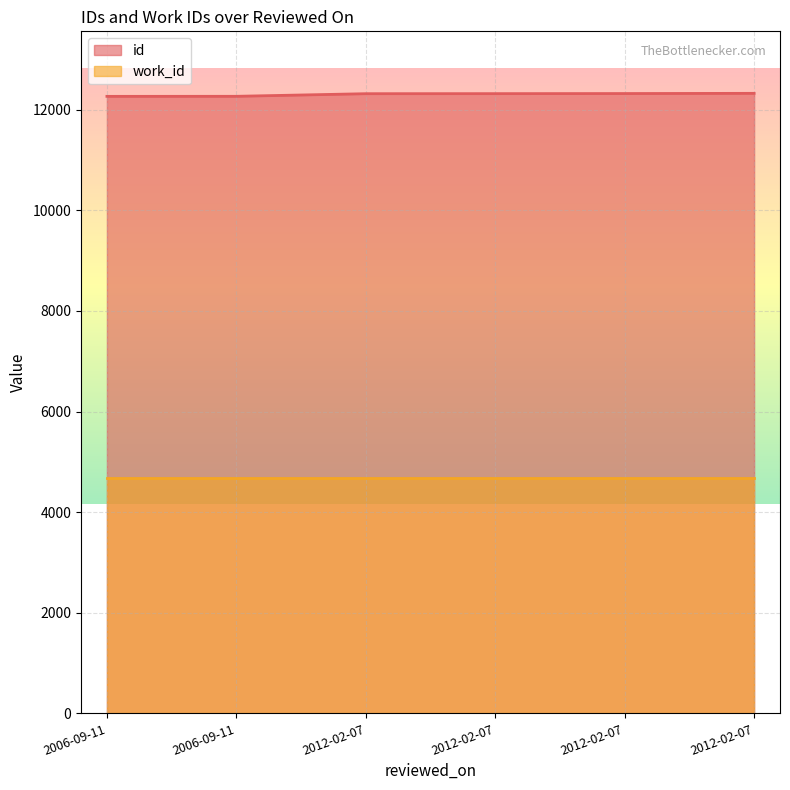

What is the change in value from 2006-09-11 to 2012-02-07?

+55